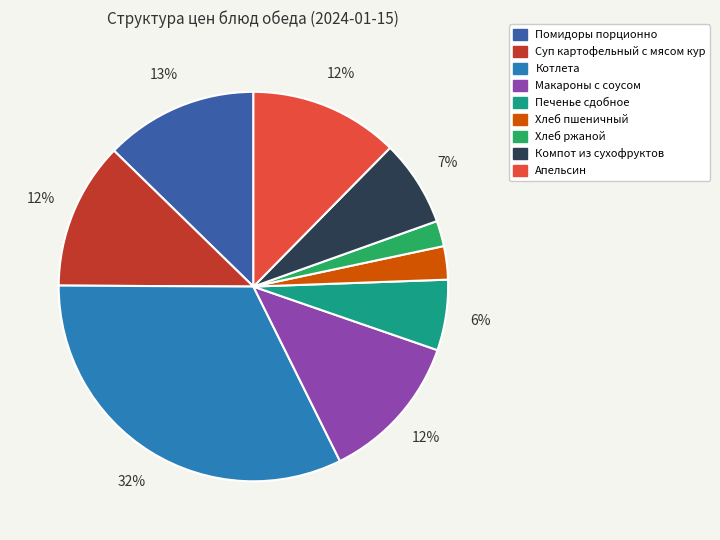

How many slices are in this pie chart?

9